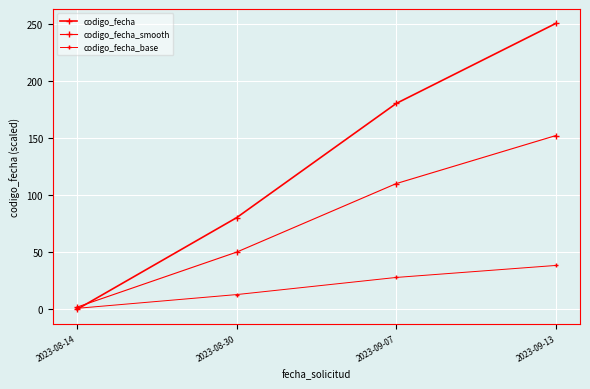

Is this an area chart (filled region under the line)?

No